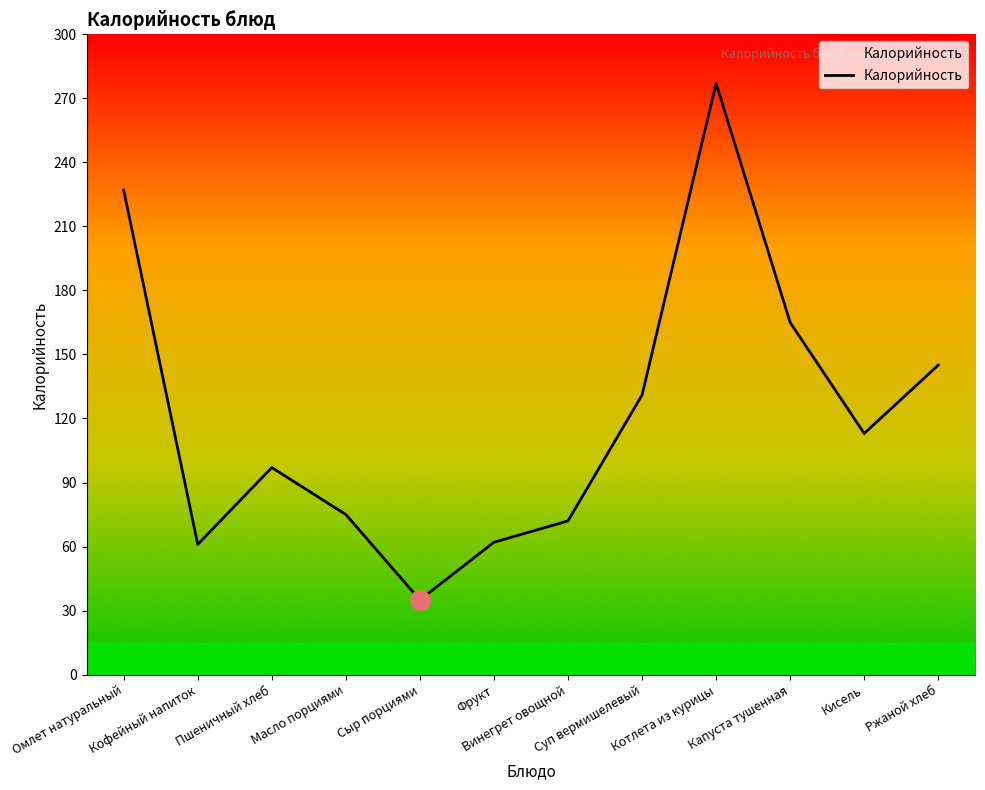

What is the difference between the maximum and minimum values?

242